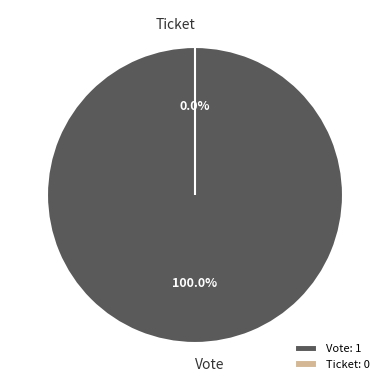

Is Vote the majority of the pie?

Yes